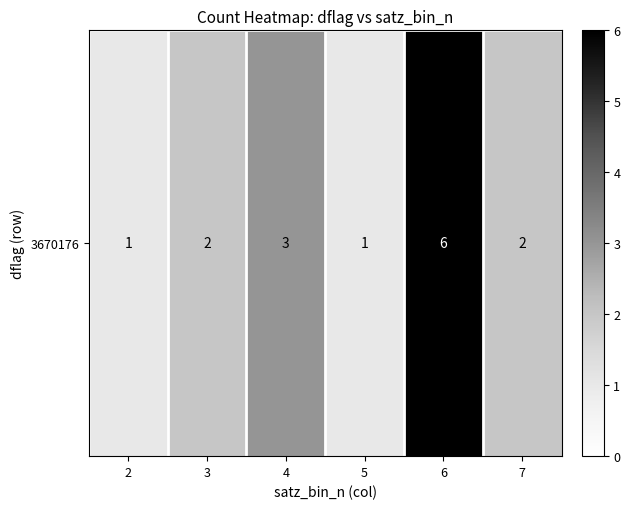

What is the ratio of the value at 2 to the value at 7?

0.5